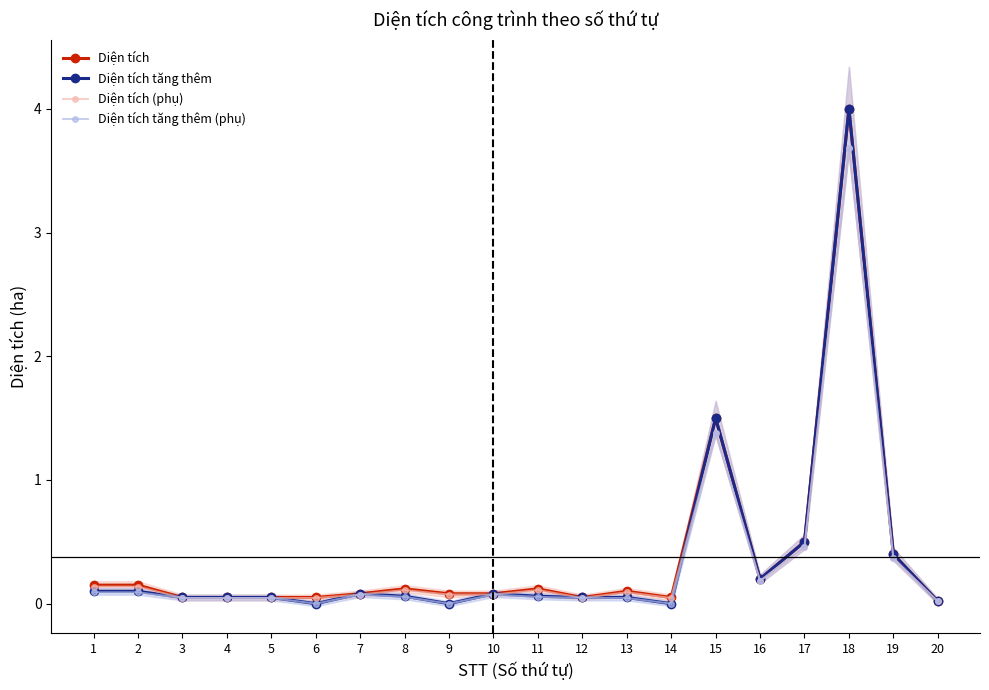

Which series has the largest total across all categories?

Diện tích